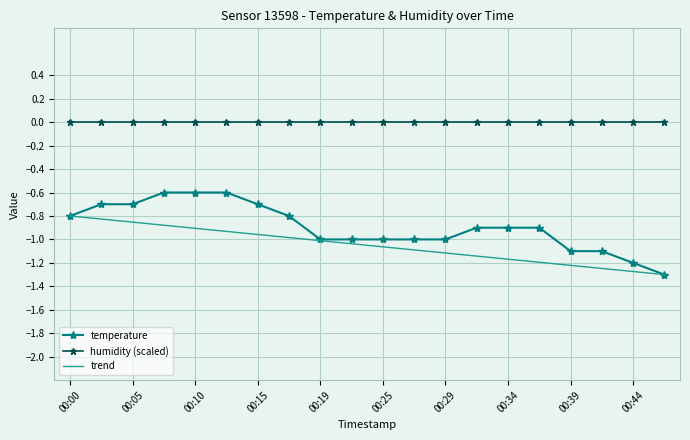

True or false: temperature and humidity (scaled) intersect in this chart.

False